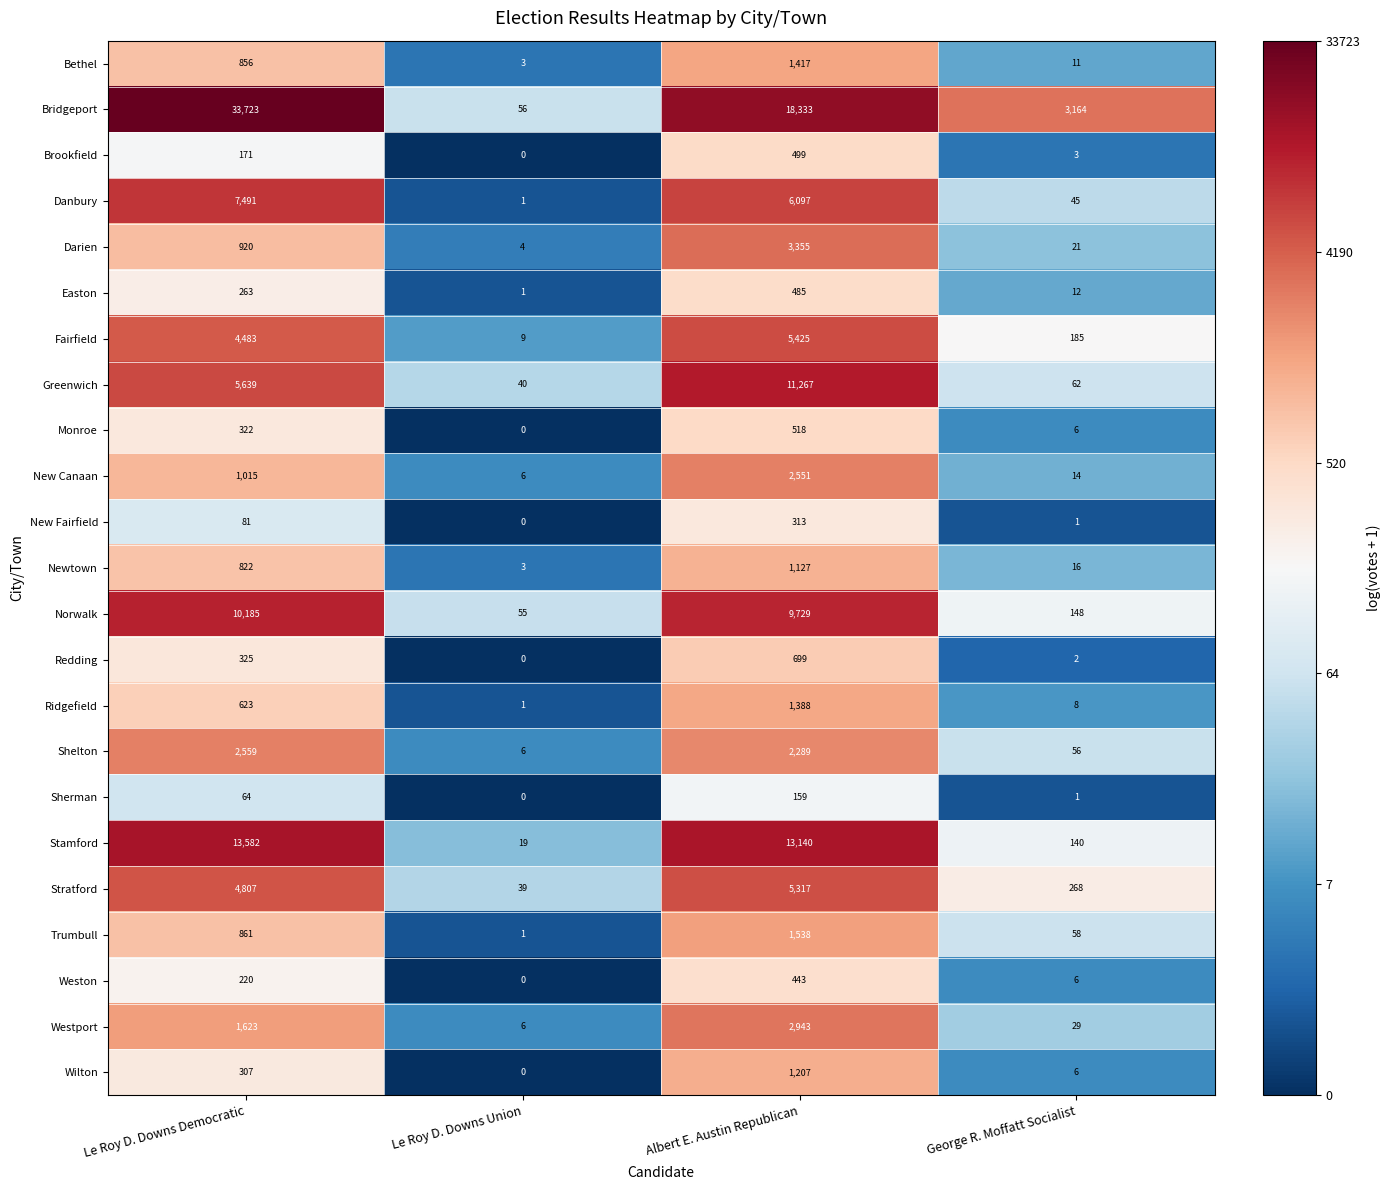

Which category has the lowest value across all series?

Le Roy D. Downs Union